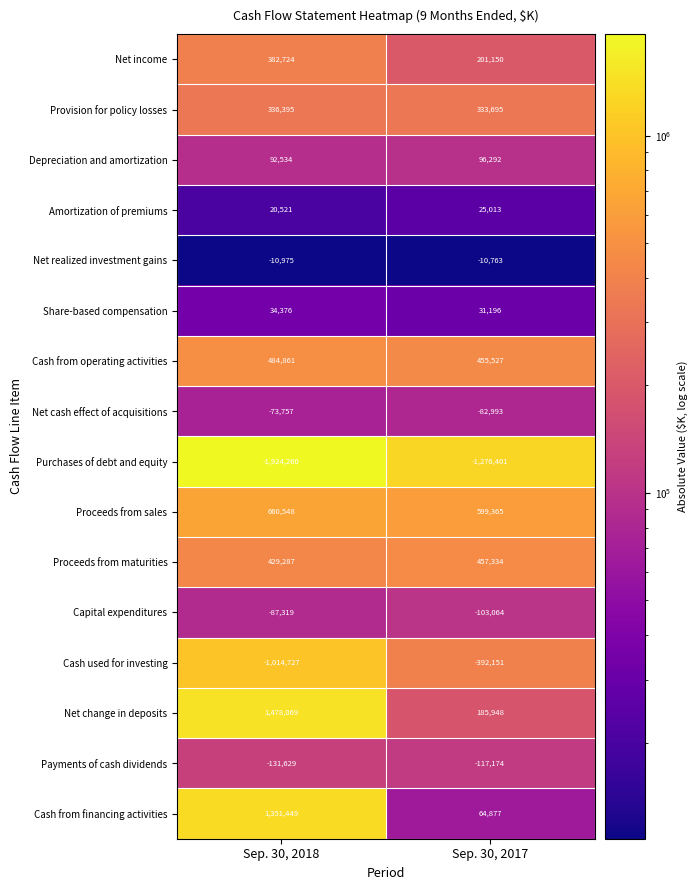

Which category has the lowest value across all series?

Sep. 30, 2018